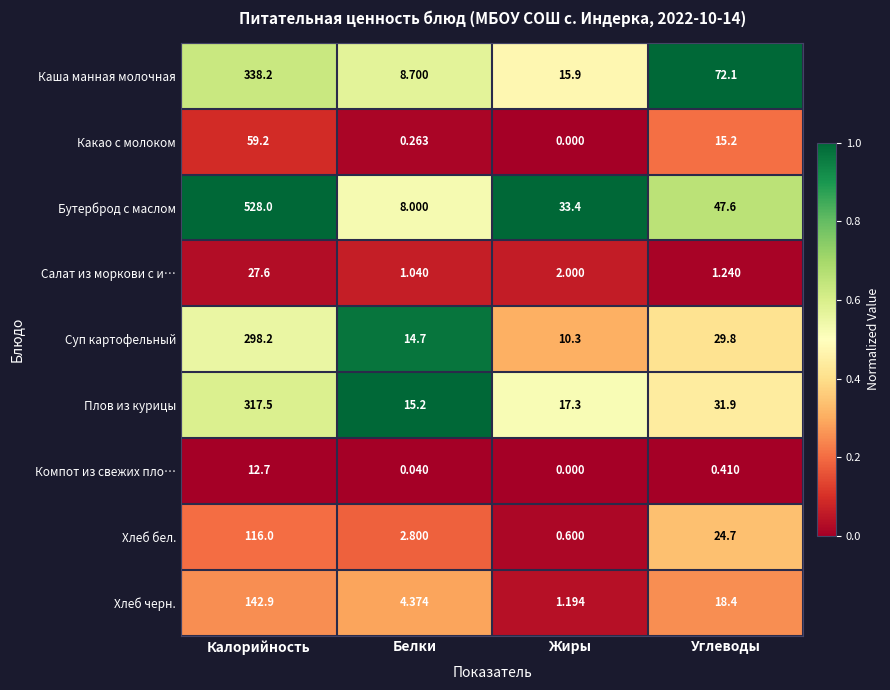

At which label does Каша манная молочная first exceed 72?

Калорийность